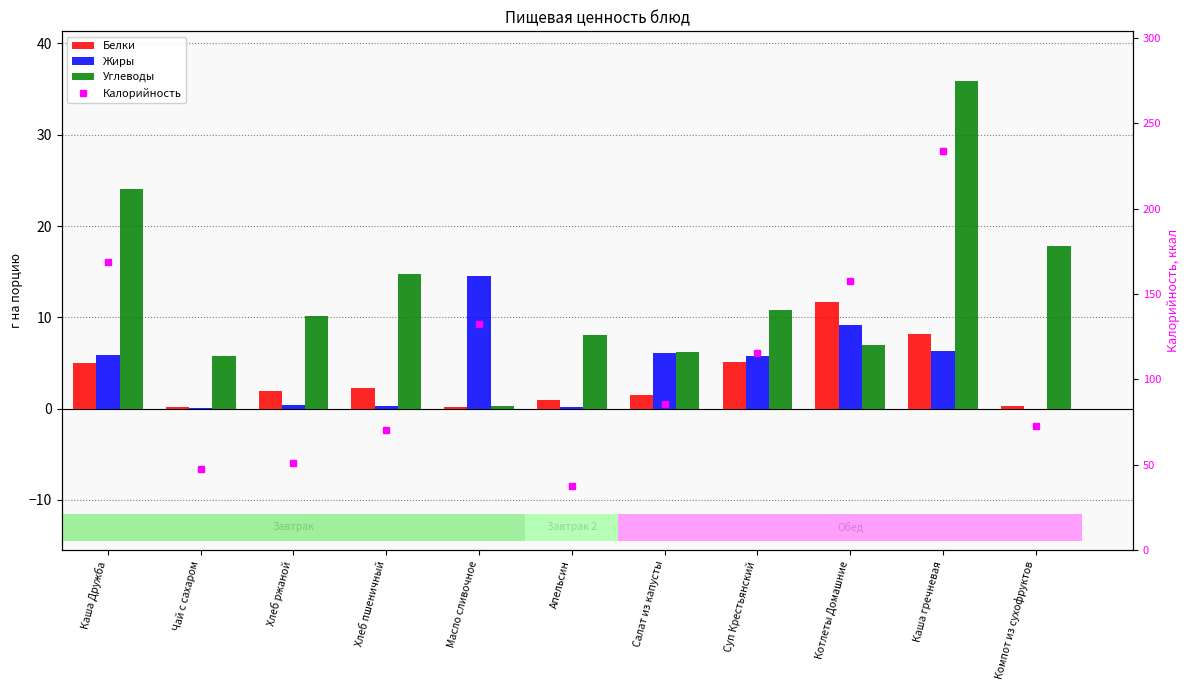

What are all the series names shown in the legend?

Белки, Жиры, Углеводы, Калорийность